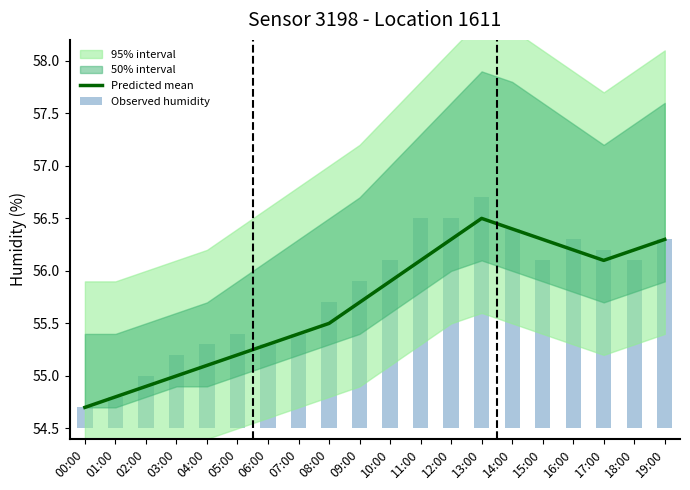

At which label is Predicted mean closest to 55?

03:00